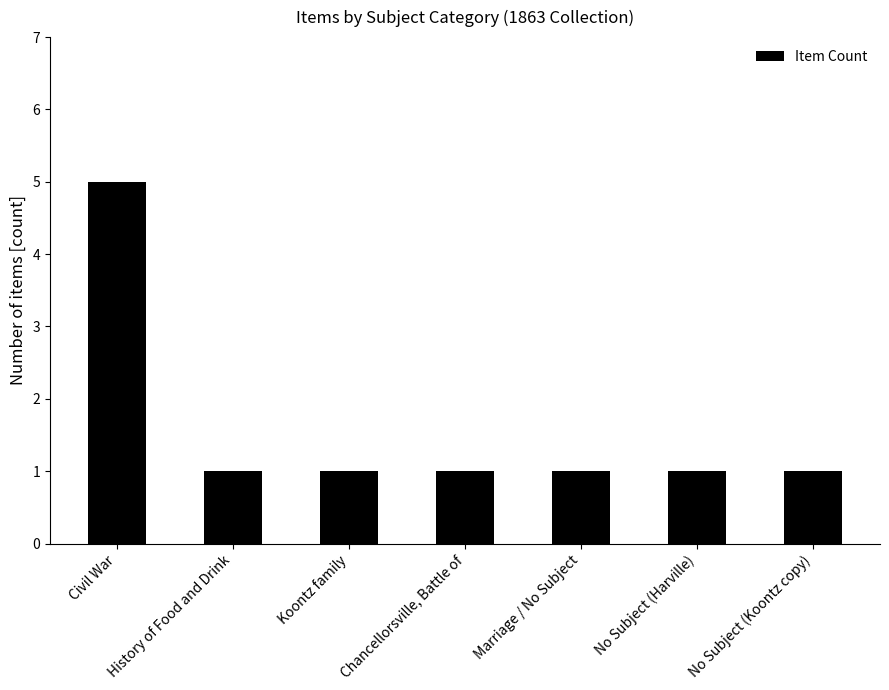

Reading left to right, list all the values displayed in this chart.

5	1	1	1	1	1	1